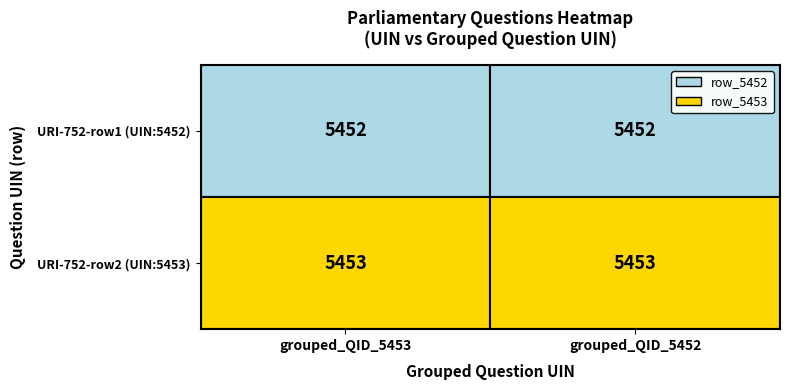

What is the difference between the highest and lowest values at grouped_QID_5452?

1